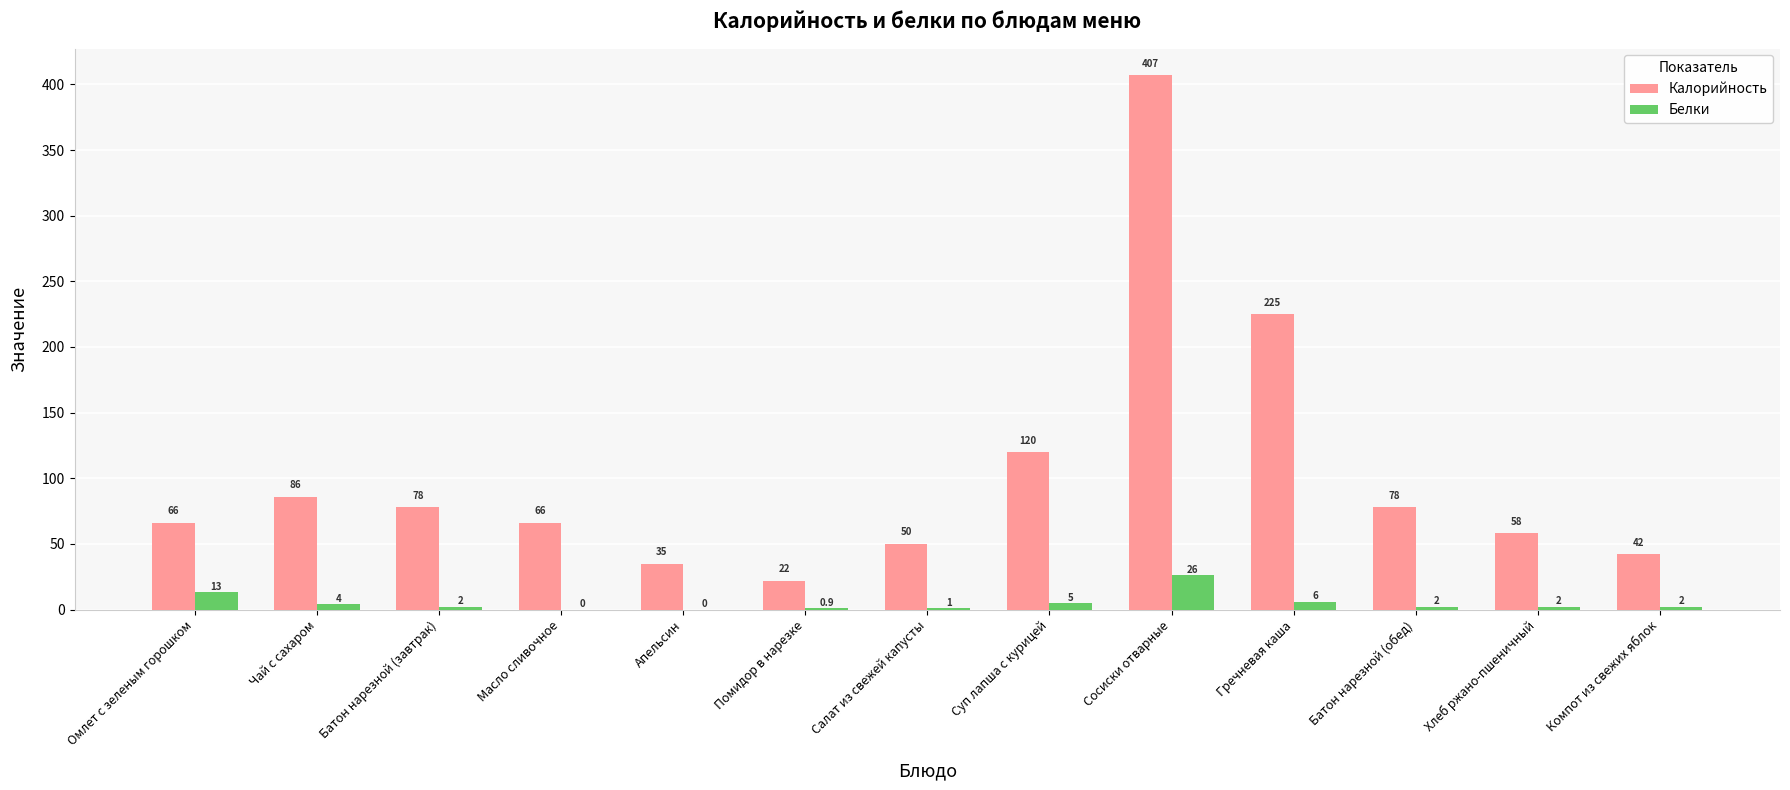

At which label is Калорийность closest to 214?

Гречневая каша